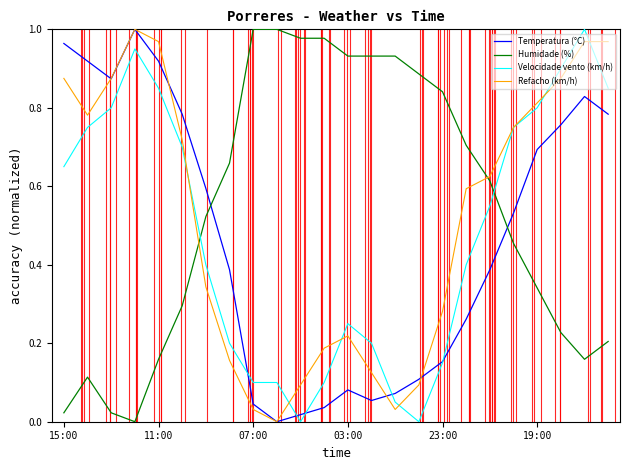

How many times do Velocidade vento (km/h) and Humidade (%) cross each other?

2